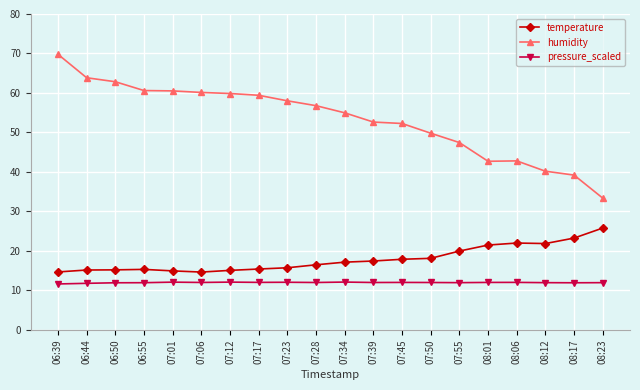

What is the label of the 15th point from the right?

07:06